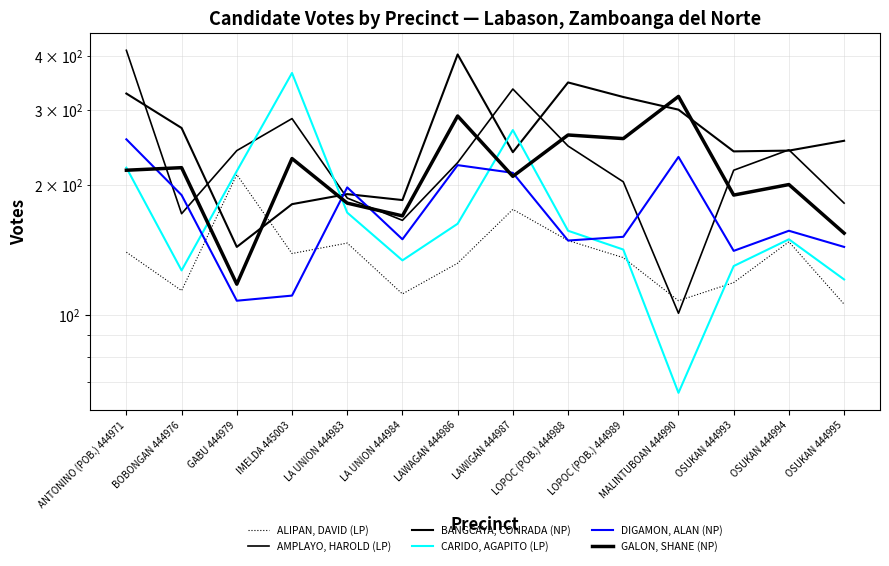

List the series in order of their peak value, highest first.

AMPLAYO, HAROLD (LP), BANGCAYA, CONRADA (NP), CARIDO, AGAPITO (LP), GALON, SHANE (NP), DIGAMON, ALAN (NP), ALIPAN, DAVID (LP)